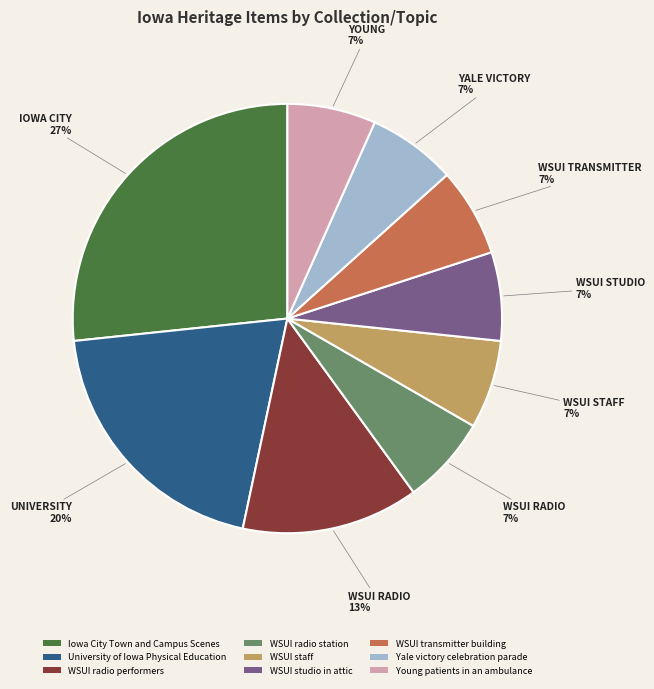

To the nearest percent, what is the difference between the largest and smallest slice percentages?

20%